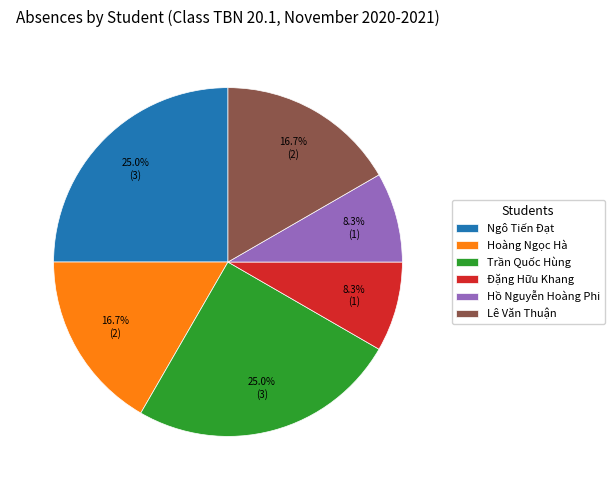

Is there any slice that represents more than half of the pie?

No